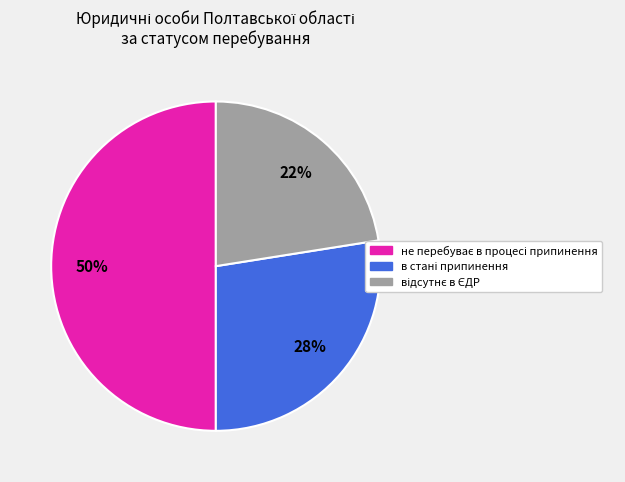

To the nearest percent, what is the average slice percentage?

33%